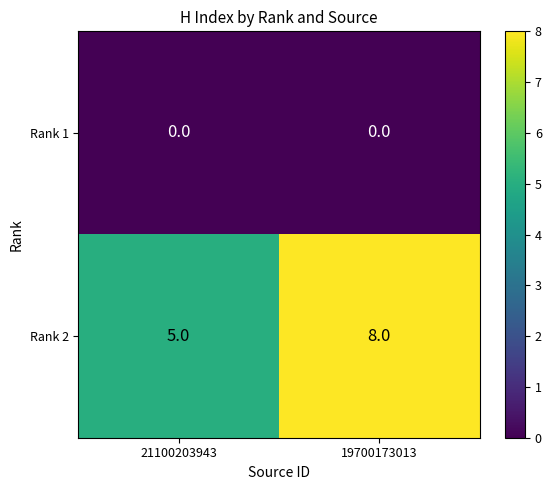

Reading right to left, extract all data points from this chart.

Rank 1: 19700173013=0	21100203943=0
Rank 2: 19700173013=8	21100203943=5